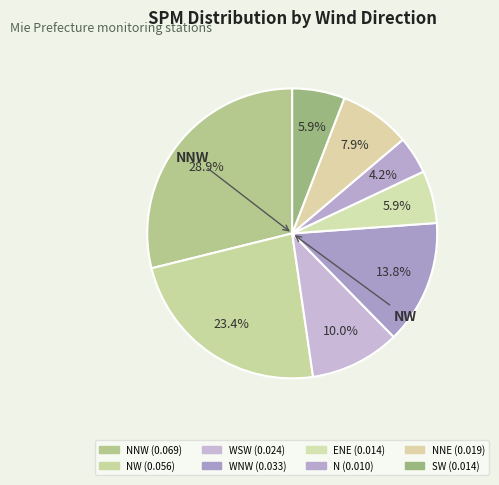

Is there any slice that represents more than half of the pie?

No